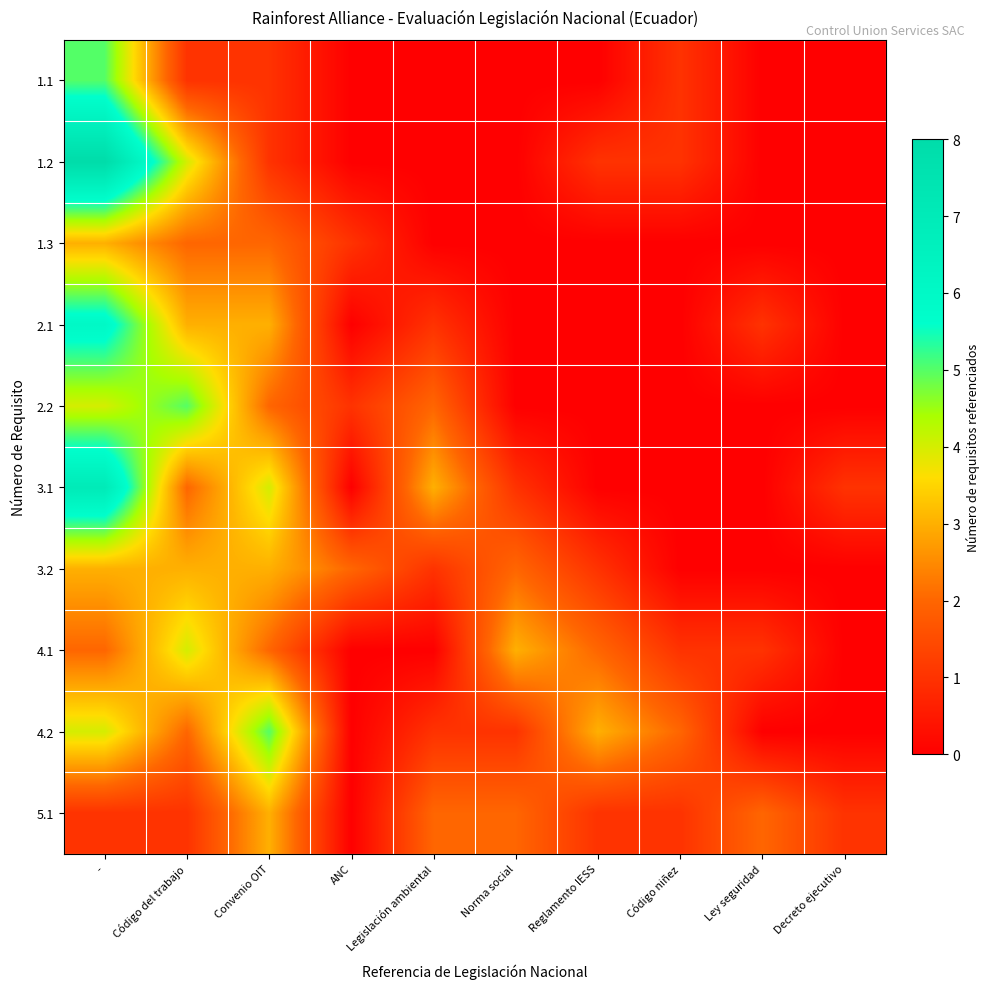

Rank the series at Reglamento IESS from lowest to highest value.

1.1, 1.3, 2.1, 2.2, 3.1, 1.2, 3.2, 5.1, 4.1, 4.2